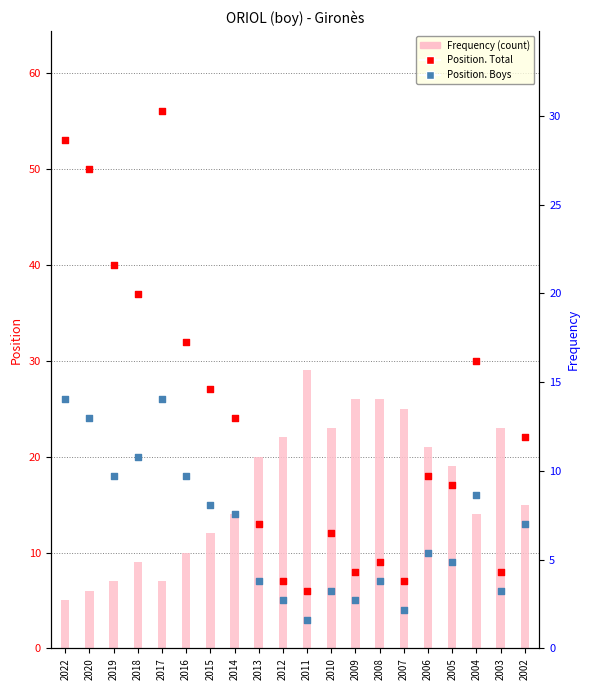

At how many categories does at least one series exceed 49?

3